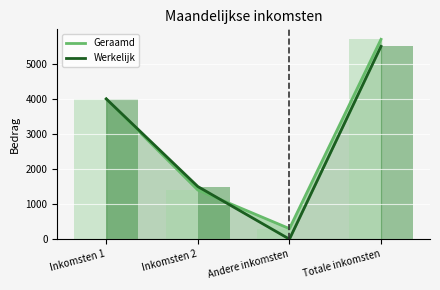

What position from the left is Totale inkomsten?

4